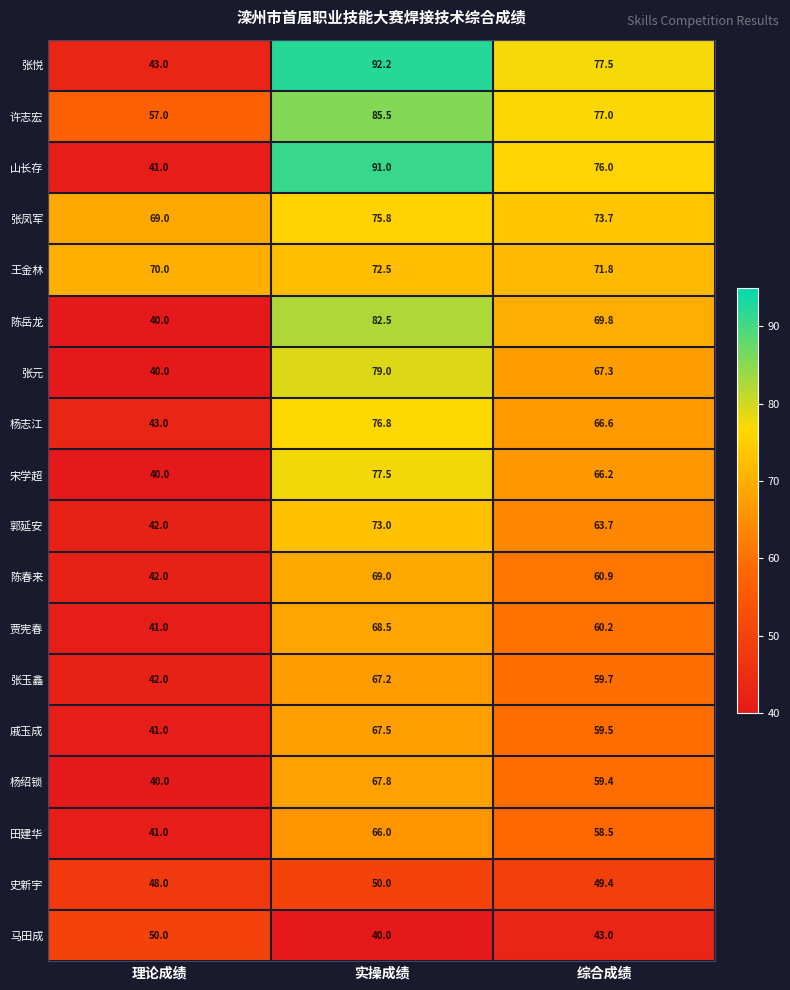

True or false: 戚玉成 has a value of 59.5 at 综合成绩.

True